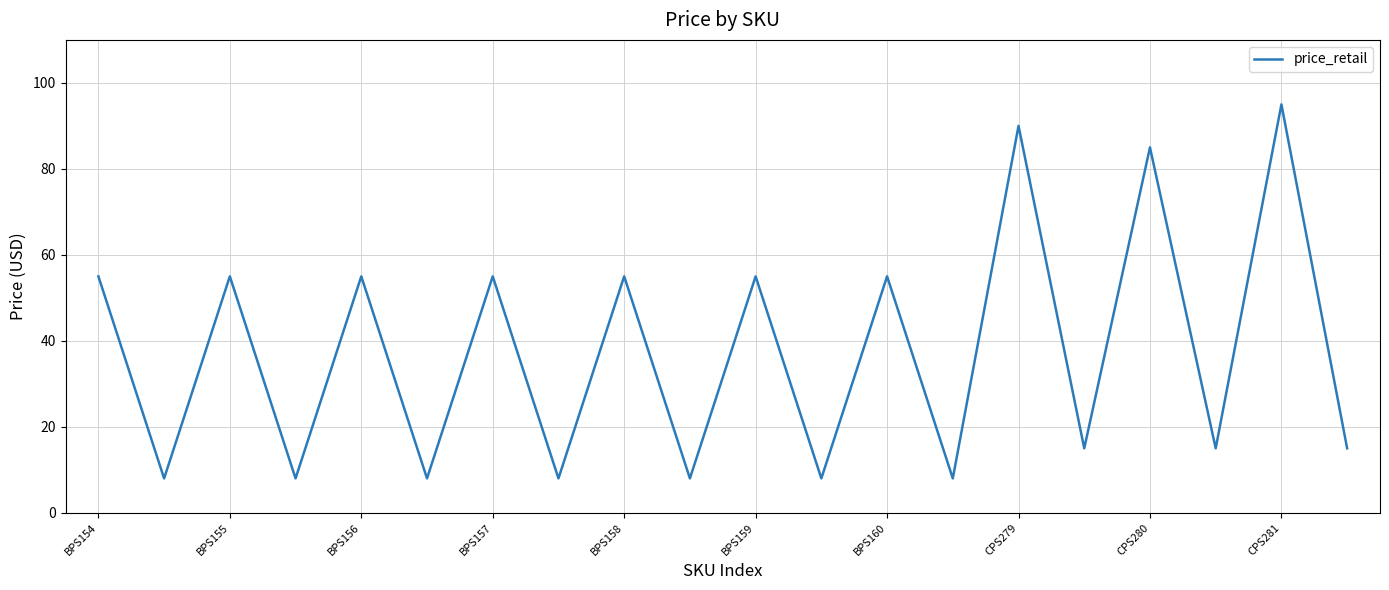

What is the maximum value shown in the chart?

95